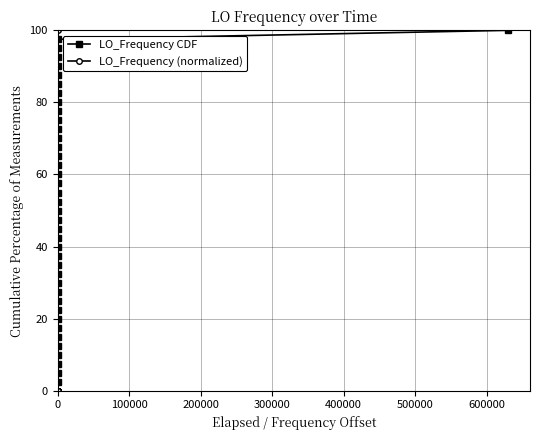

True or false: LO_Frequency CDF has more than 2 points higher than both neighbors.

False